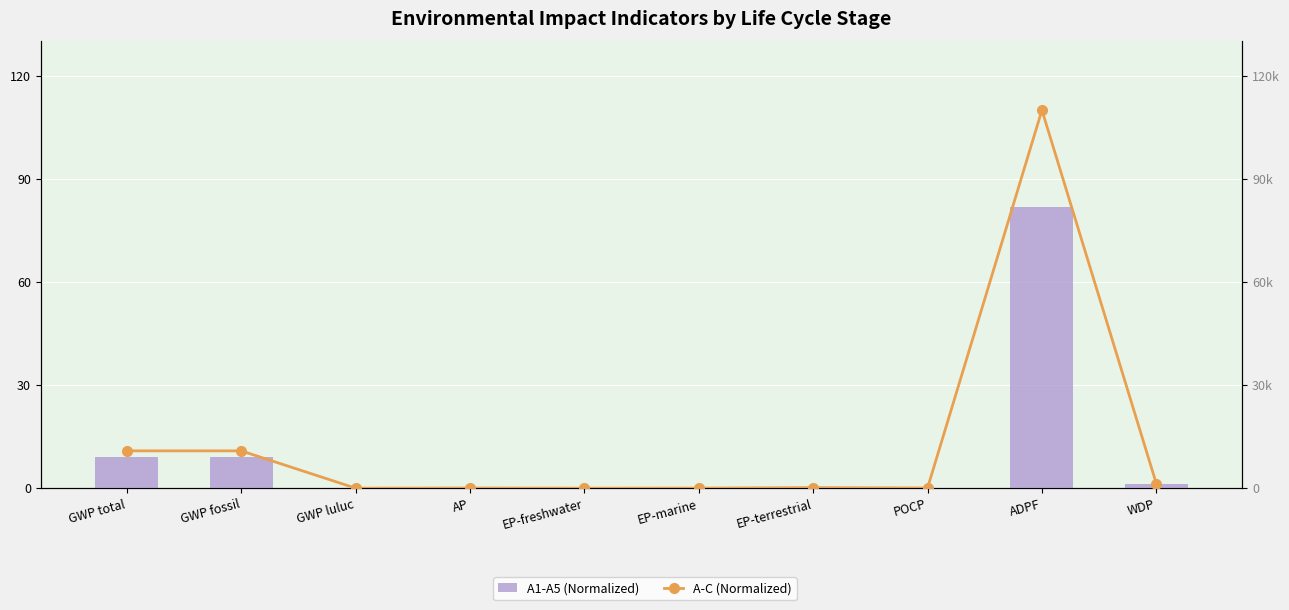

List the series in order of their overall mean, highest first.

A-C, A1-A5